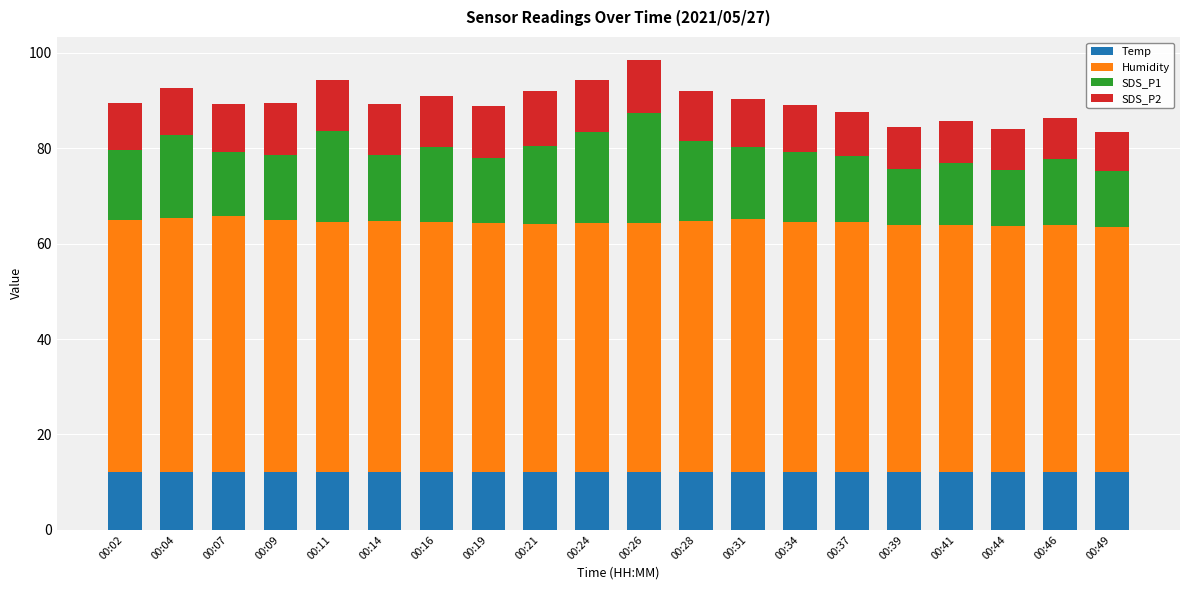

What is the total value across all series at 00:37?

87.7